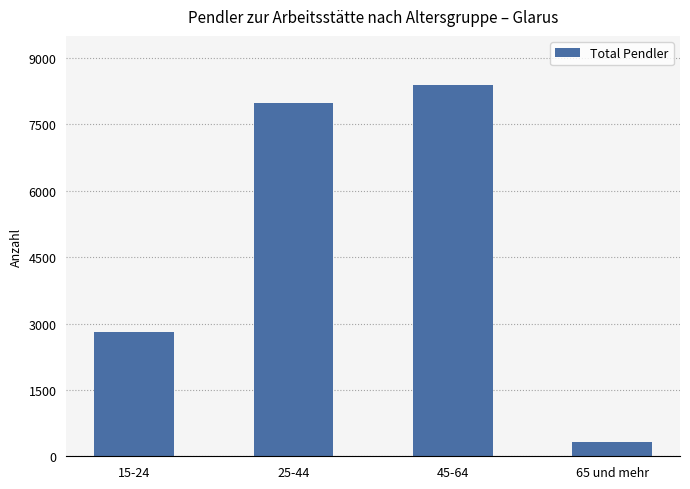

What is the sum of the values at 25-44 and 15-24?

10777.1